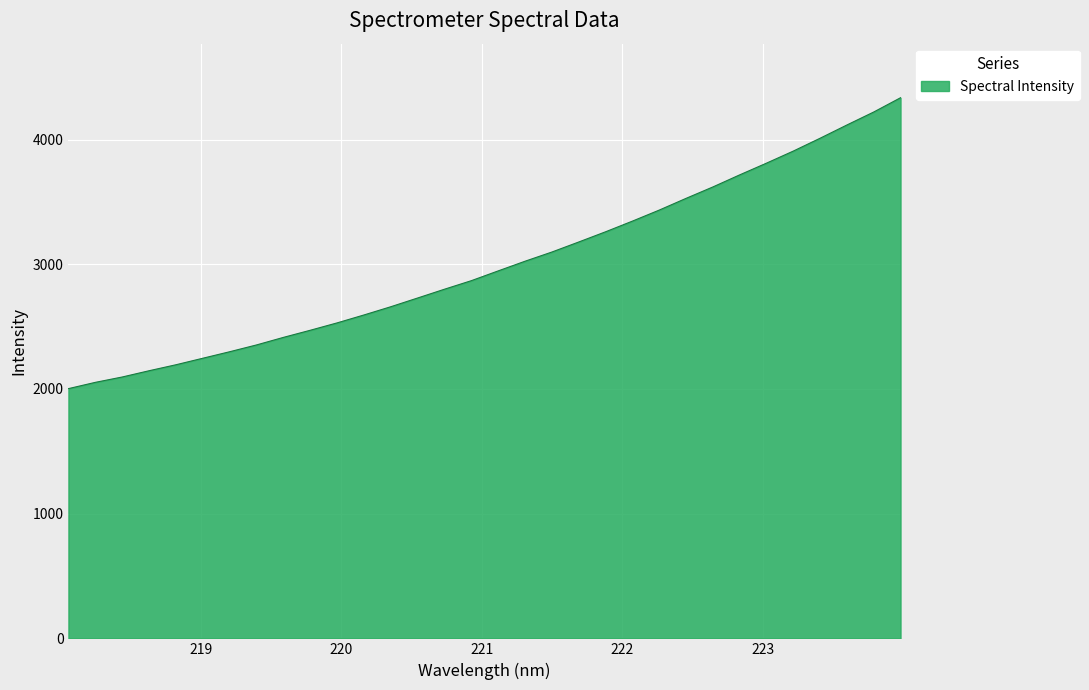

What is the maximum value shown in the chart?

4334.9